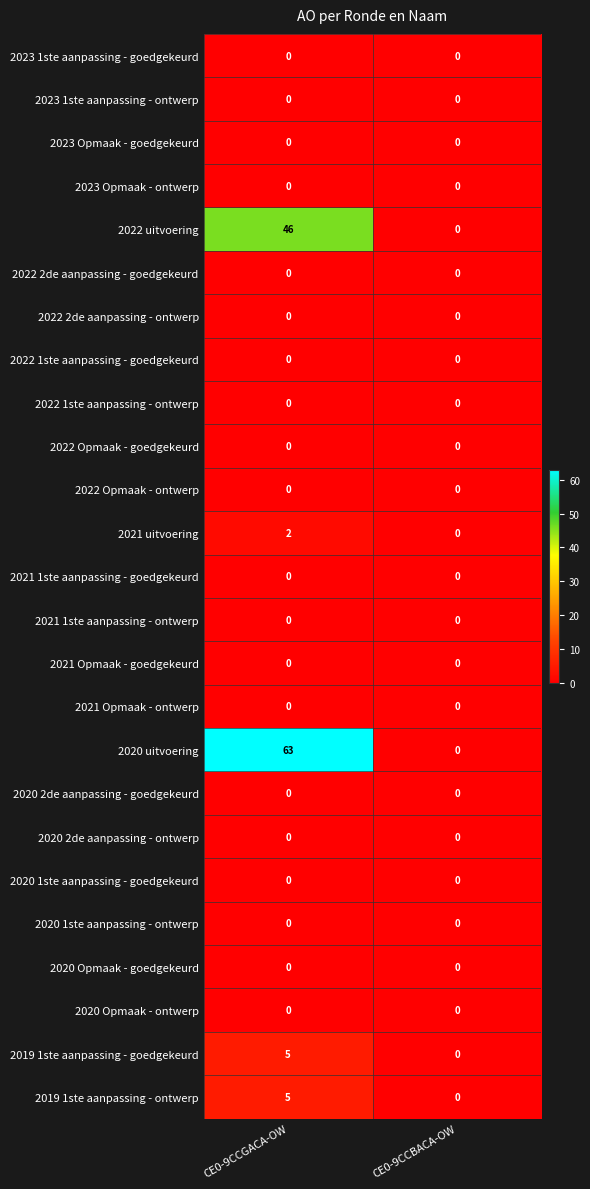

Which label corresponds to the largest value in the chart?

CE0-9CCGACA-OW